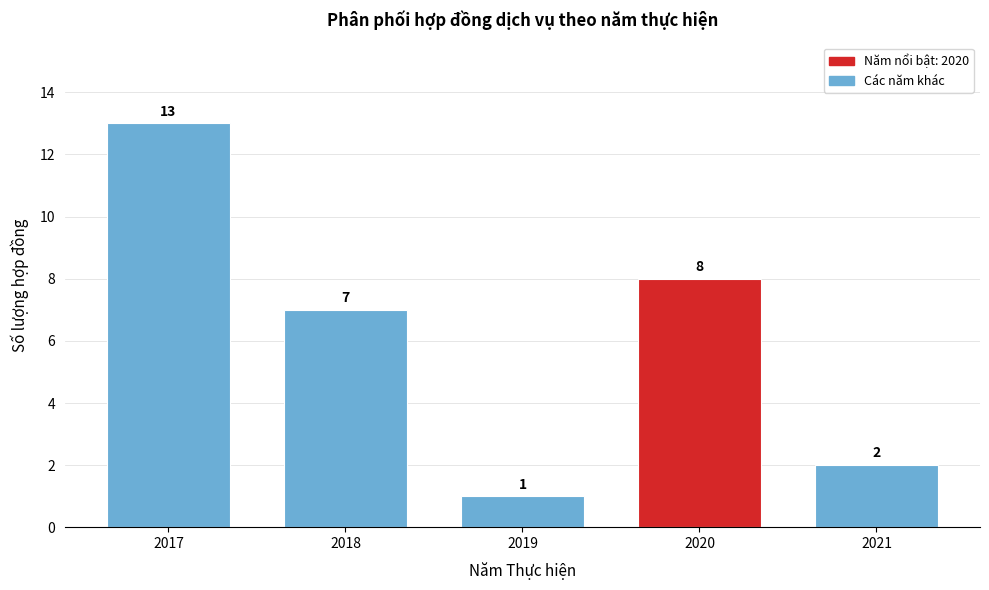

Reading left to right, transcribe all the data shown in this chart.

2017=13	2018=7	2019=1	2020=8	2021=2